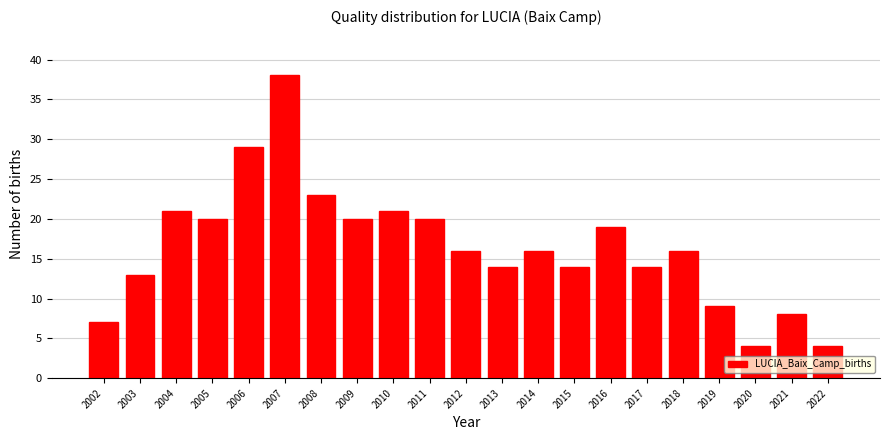

Reading left to right, extract all data points from this chart.

7	13	21	20	29	38	23	20	21	20	16	14	16	14	19	14	16	9	4	8	4